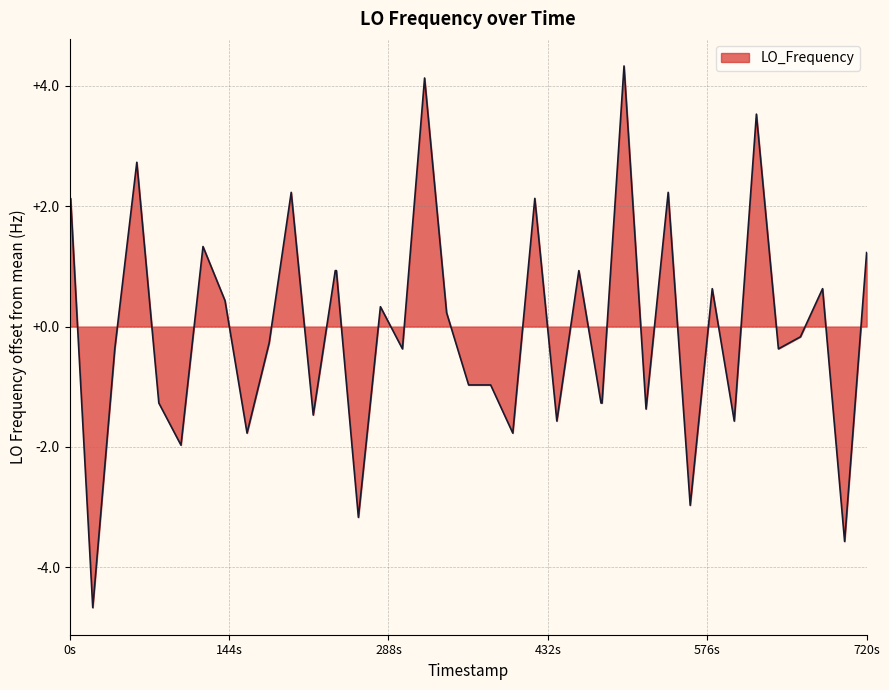

What is the difference between the maximum and minimum values?

9.0